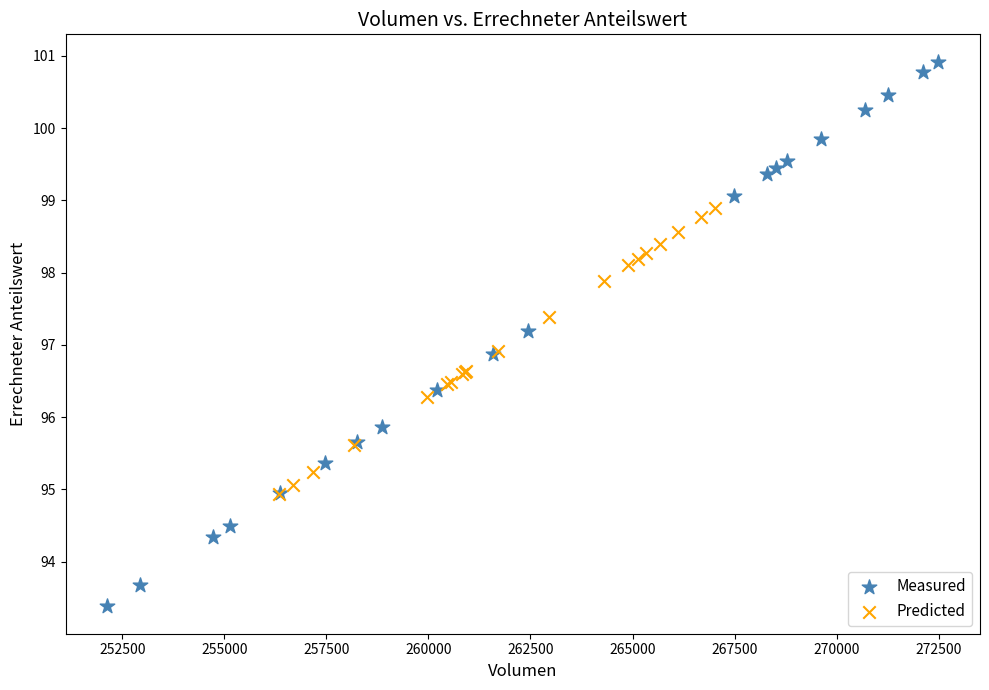

Which series reaches the minimum Y coordinate?

Measured